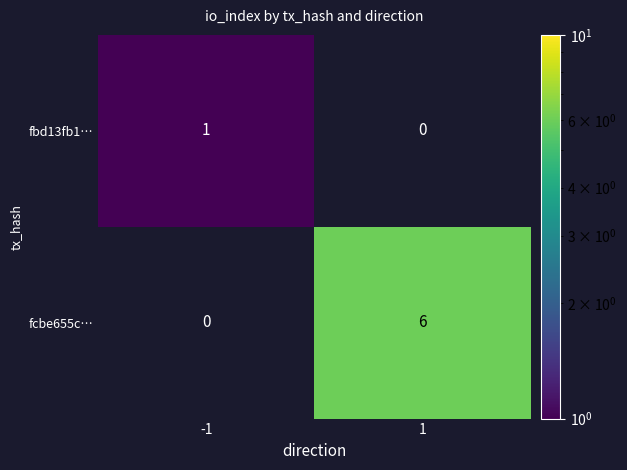

Reading left to right, what are all the values shown in this chart?

fbd13fb1…: 1	0
fcbe655c…: 0	6